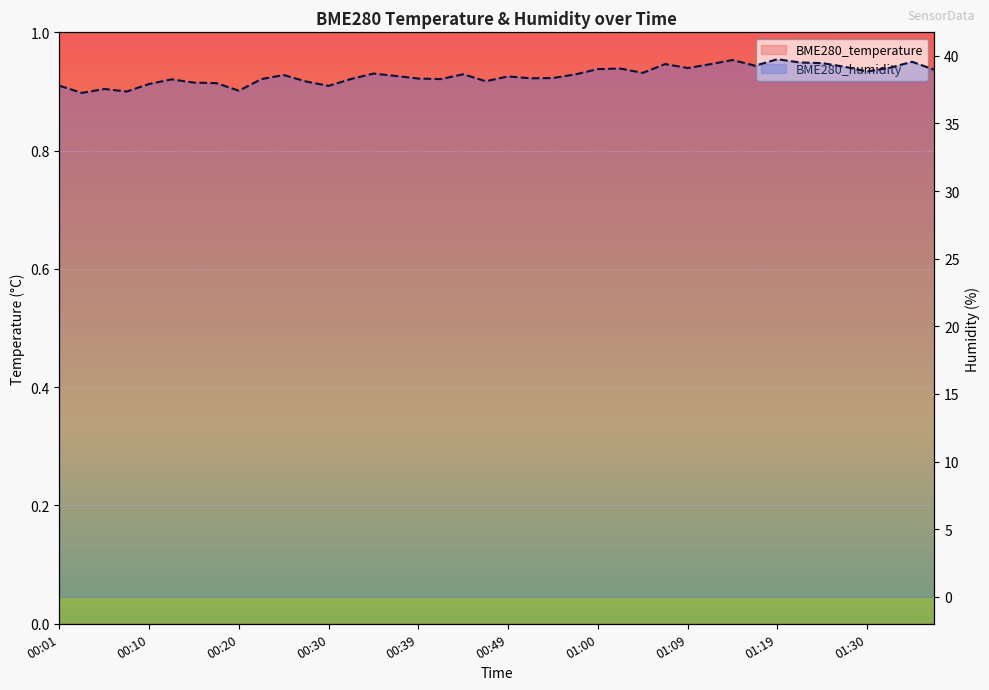

Reading right to left, list all the values displayed in this chart.

BME280_temperature: 8.2	8.1	8.2	8.2	8.2	8.1	8.2	8.2	8.2	8.2	8.2	8.2	8.2	8.3	8.3	8.4	8.5	8.5	8.6	8.6	8.6	8.6	8.6	8.7	8.7	8.7	8.8	8.8	8.8	8.8	8.9	8.9	8.9	9.0	9.0	9.0	9.0	9.1	9.1	9.1
BME280_humidity: 39.0	39.6	39.1	38.8	39.2	39.5	39.5	39.8	39.3	39.7	39.4	39.1	39.4	38.7	39.1	39.0	38.6	38.4	38.3	38.5	38.1	38.6	38.3	38.3	38.5	38.7	38.3	37.8	38.1	38.6	38.3	37.4	38.0	38.0	38.3	37.9	37.4	37.5	37.3	37.8